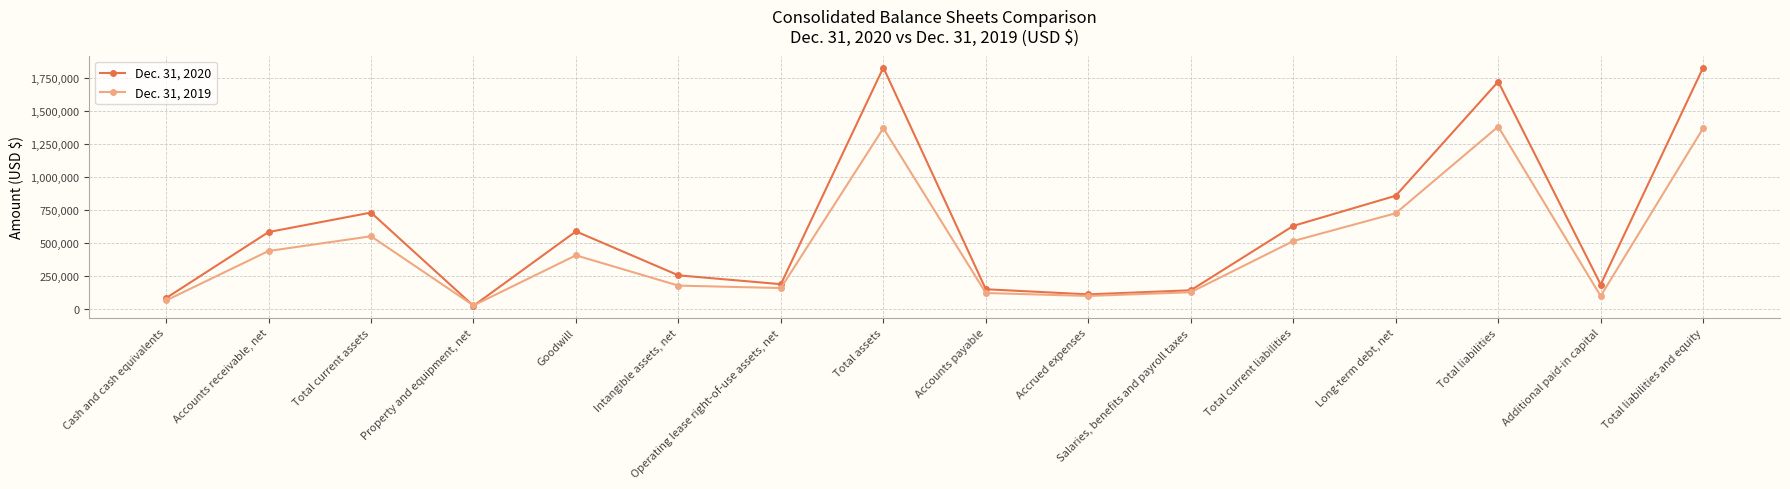

How many lines are shown in the chart?

2